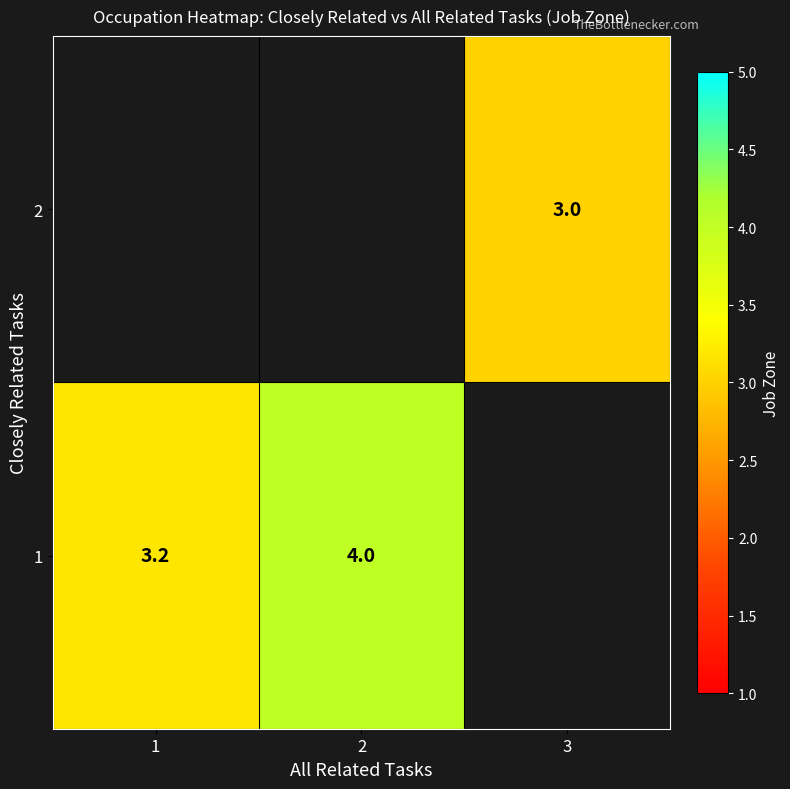

Between 2 and 1, which is larger?

2